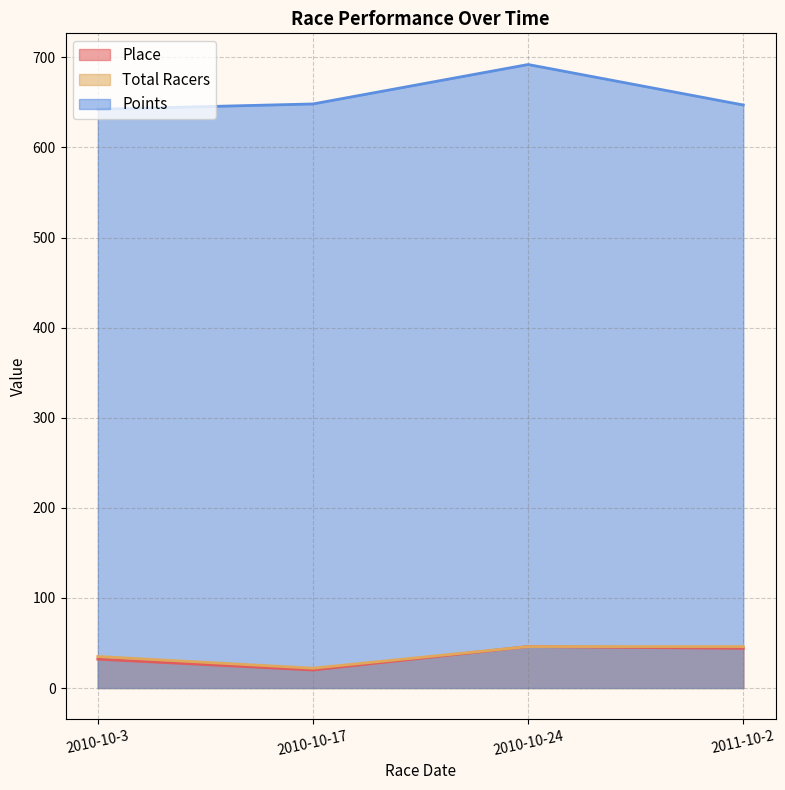

Rank the series at 2010-10-3 from lowest to highest value.

Place, Total Racers, Points